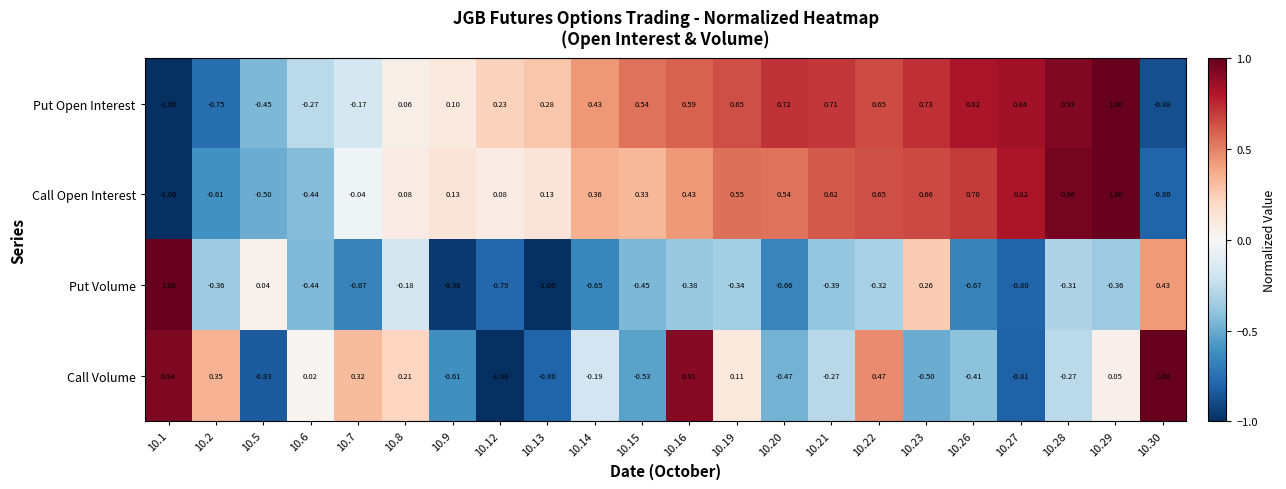

Which series has the largest total across all categories?

Put Open Interest